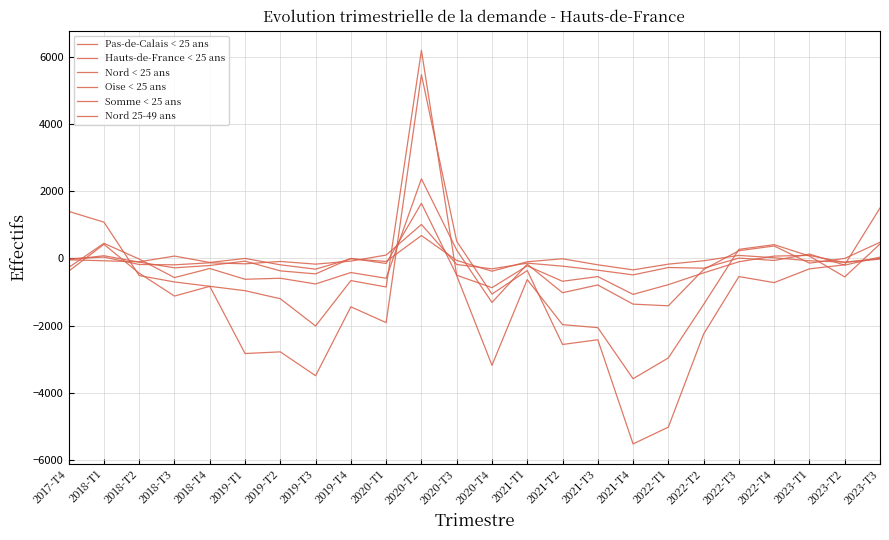

Does the chart have visible grid lines?

Yes